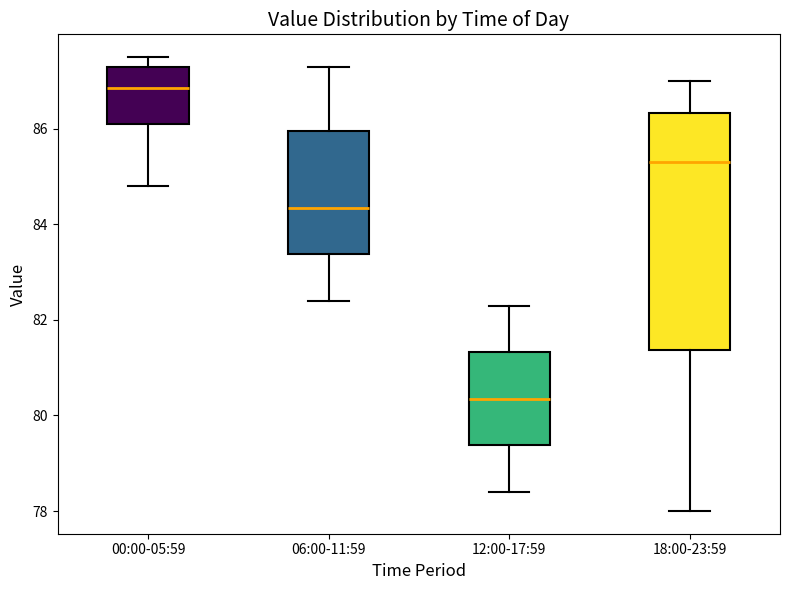

Reading left to right, transcribe this box plot: for each box, give where its median line is, the range the box spans, and where its two whiskers end, as read against the y-axis. The values are not printed on the chart, so give them approximately, as read against the axis.

00:00-05:59: median 86.8, box 86.2 to 87.4, whiskers 84.8 to 87.6
06:00-11:59: median 84.4, box 83.4 to 86.0, whiskers 82.4 to 87.4
12:00-17:59: median 80.4, box 79.4 to 81.4, whiskers 78.4 to 82.4
18:00-23:59: median 85.4, box 81.4 to 86.4, whiskers 78.0 to 87.0